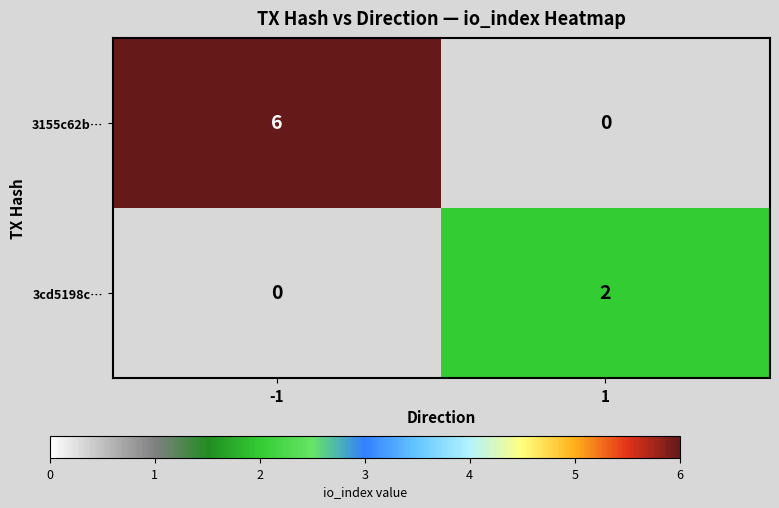

The 3cd5198c… series shows 2.8 at 1. True or false?

False